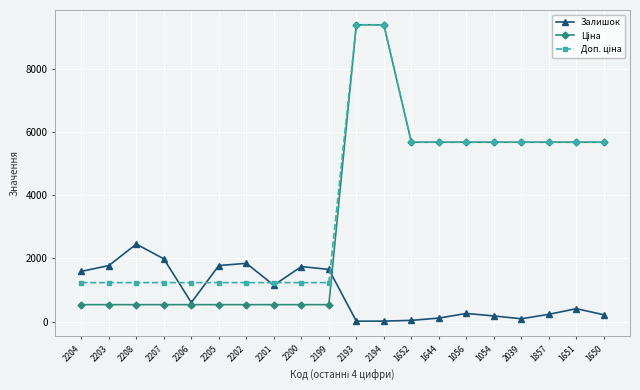

What is the minimum value shown in the chart?

17.0